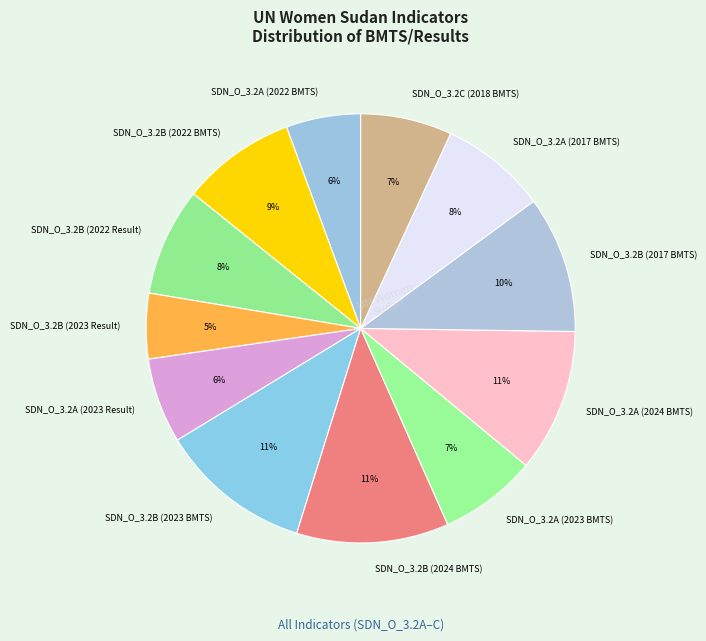

Is there any slice that represents more than half of the pie?

No